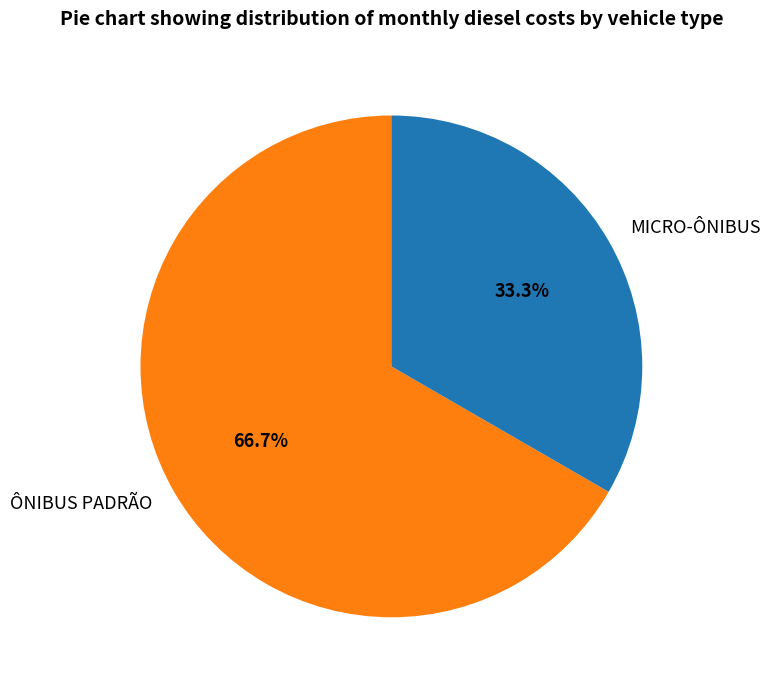

What is the largest slice in the pie chart?

ÔNIBUS PADRÃO